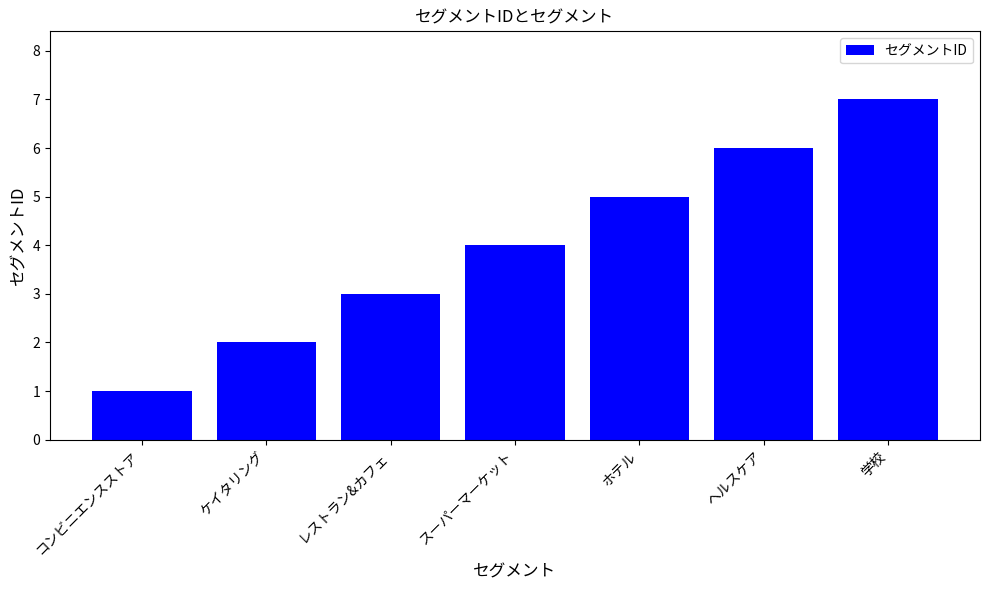

True or false: the data shows 6 at スーパーマーケット.

False